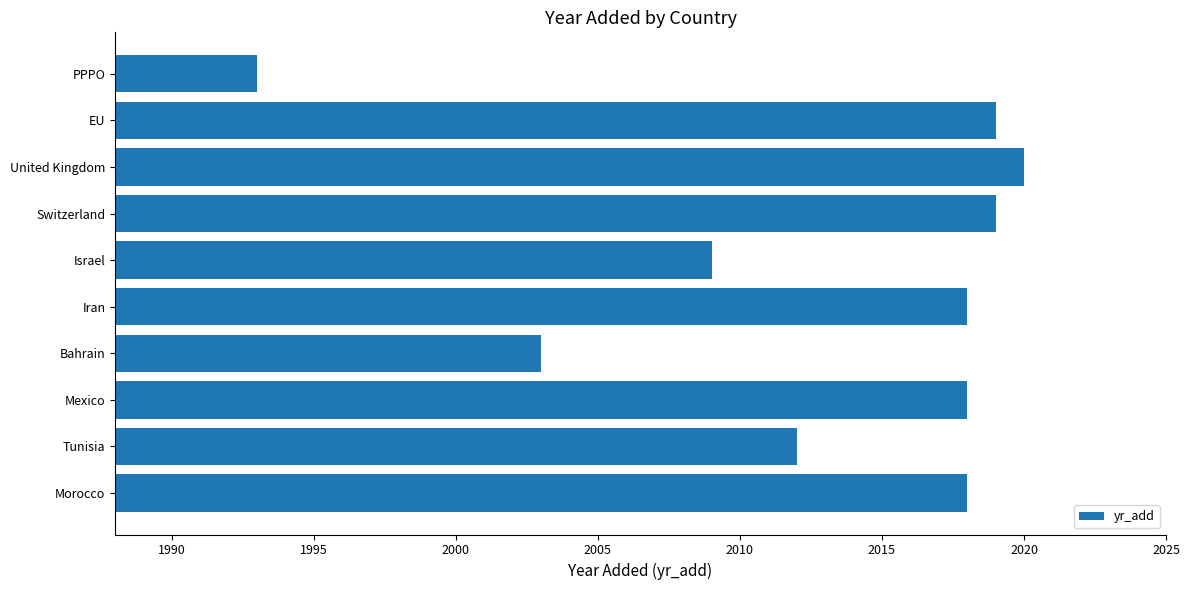

True or false: the data shows 819 at Switzerland.

False